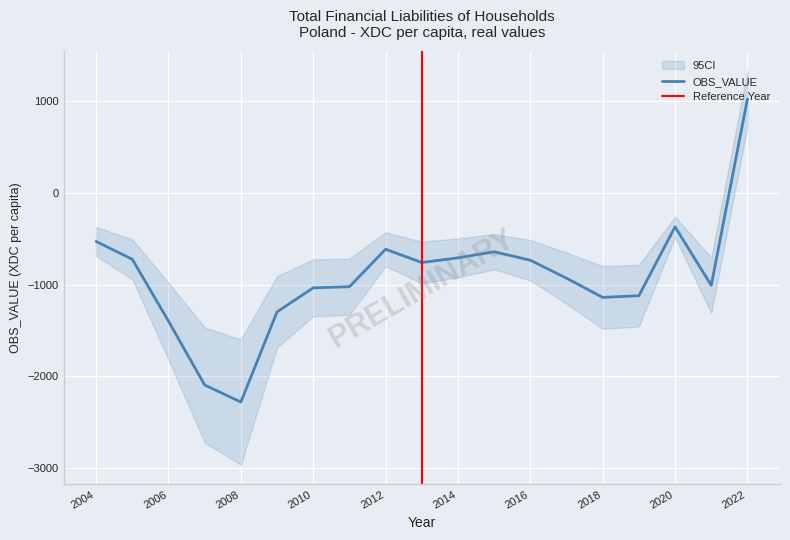

At which category does the data reach its first local valley?

2008